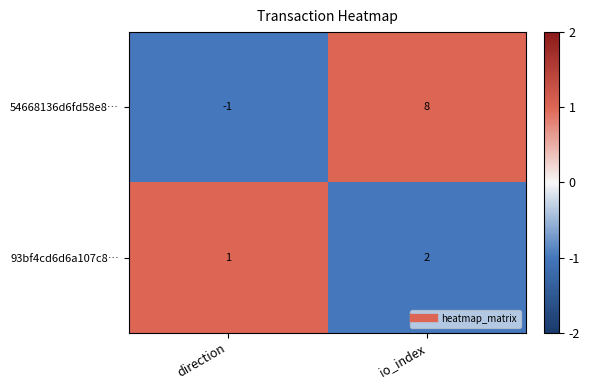

What is the sum of the 54668136d6fd58e8… values at direction and io_index?

7